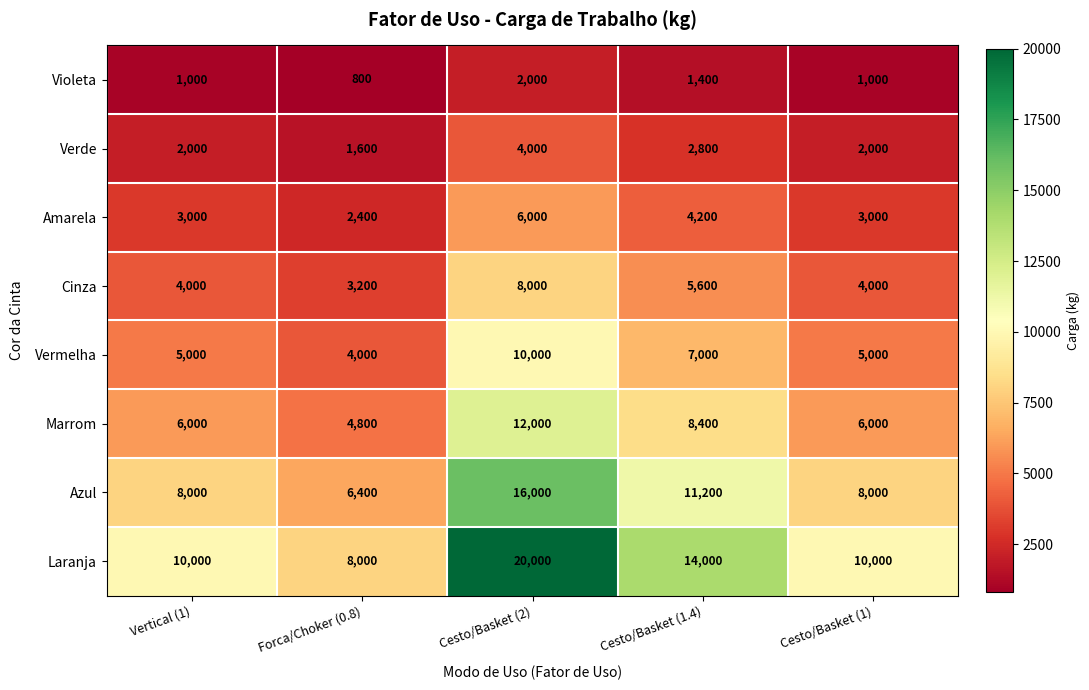

What value does the Vermelha series have at Cesto/Basket (2)?

10000